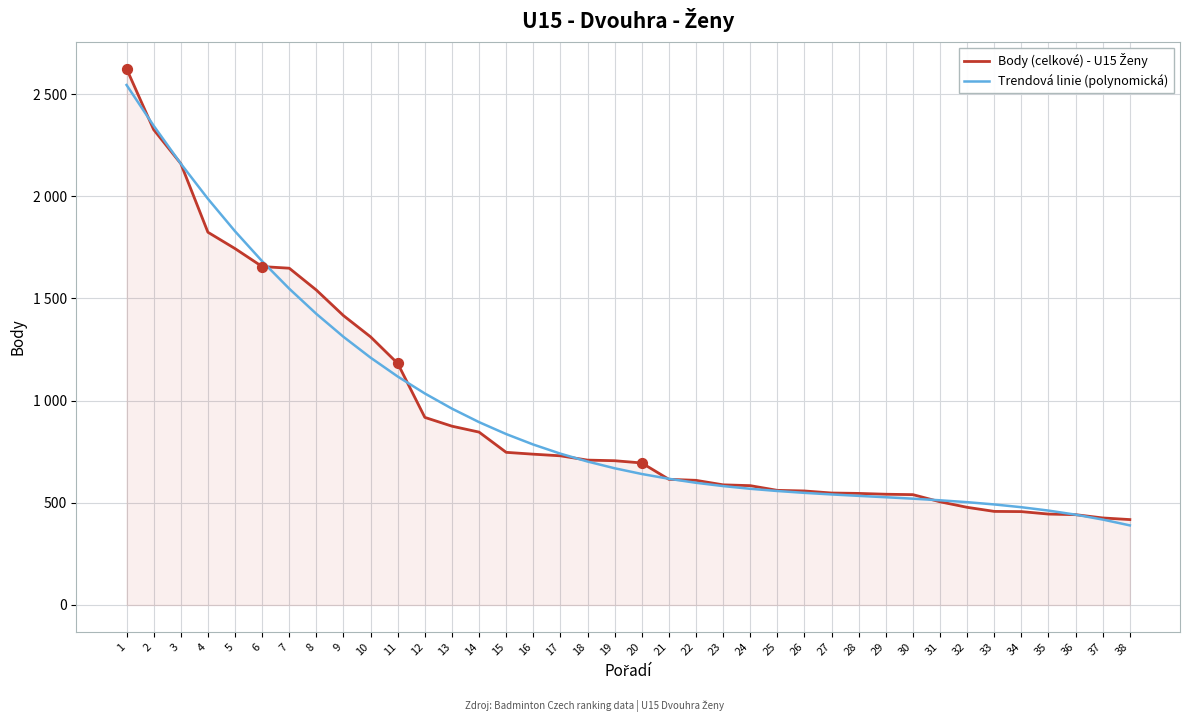

Is this an area chart (filled region under the line)?

Yes